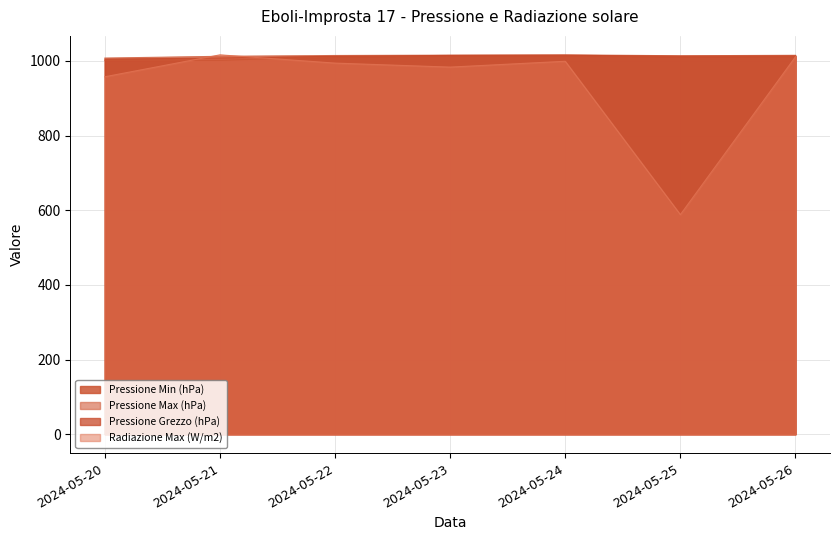

True or false: Pressione Grezzo (hPa) and Pressione Max (hPa) cross at least once.

False